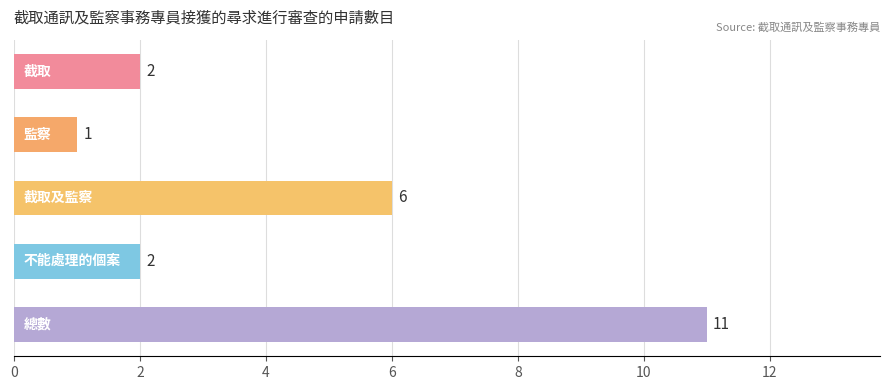

How many series are shown in this chart?

1